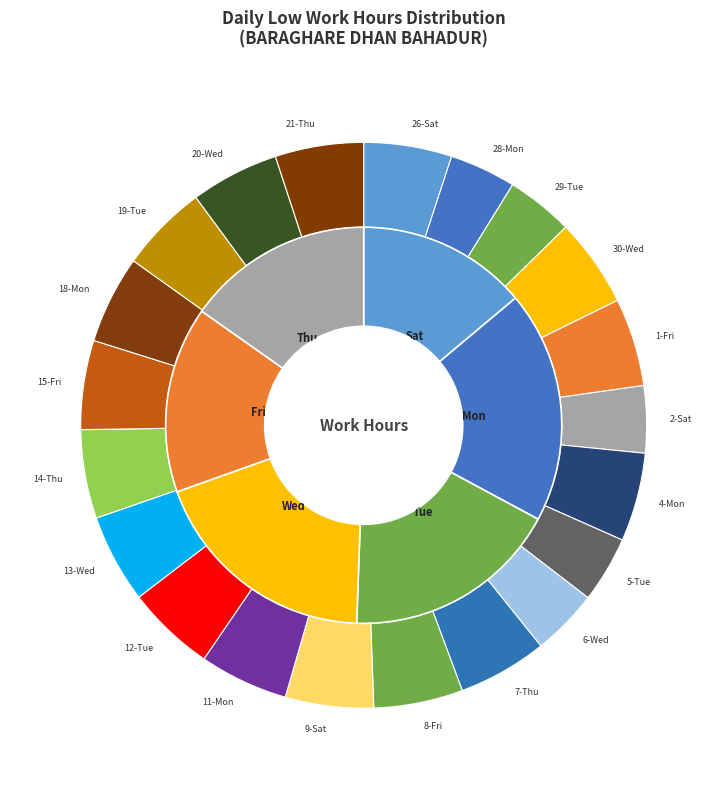

How many slices are in this pie chart?

21